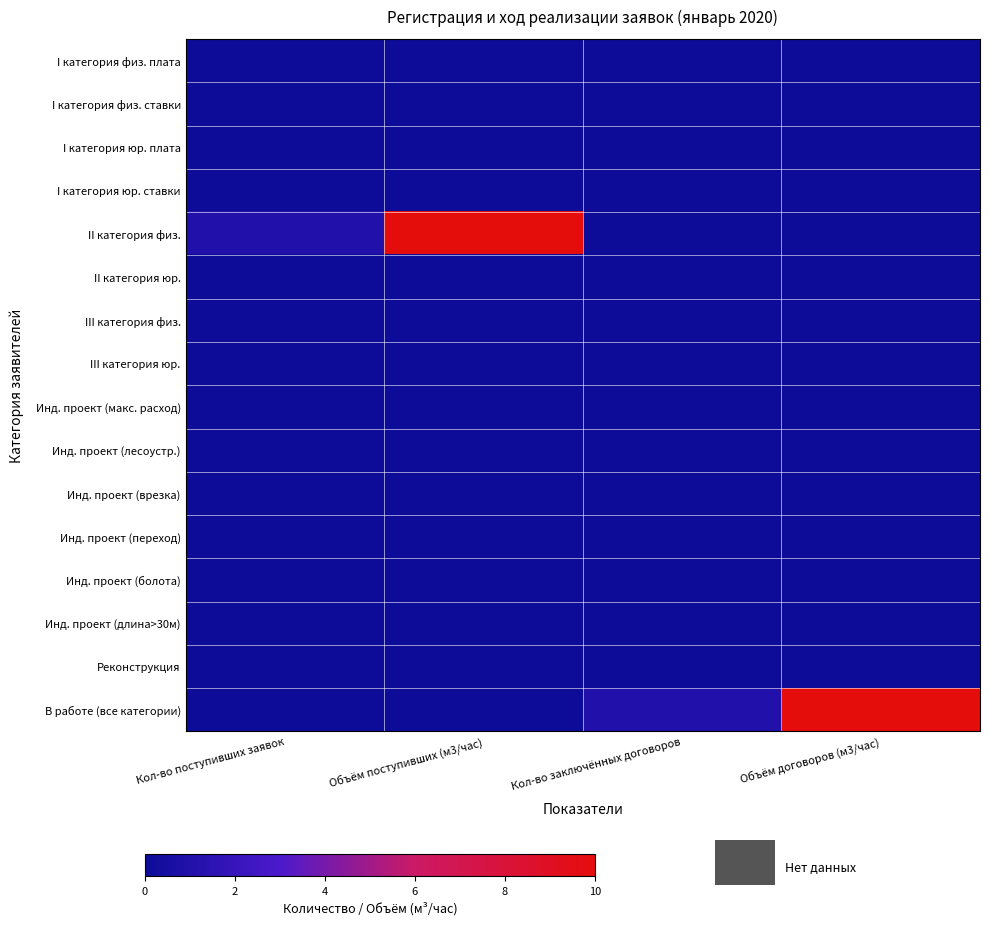

Which series has the widest spread of values?

II категория физ.